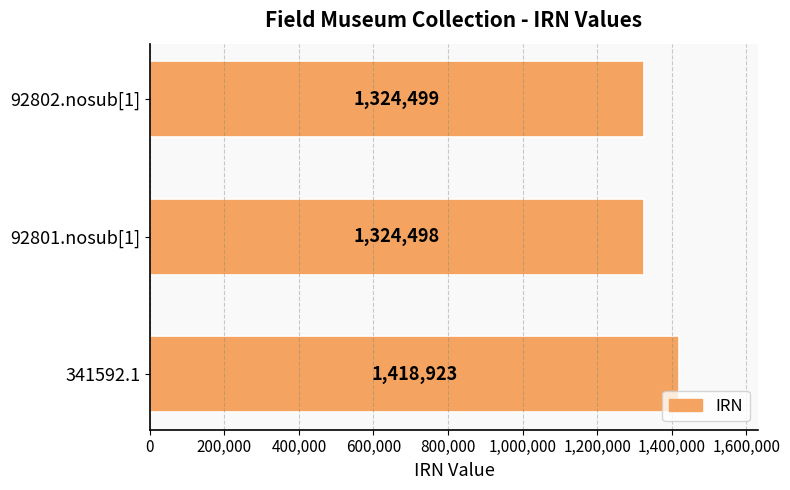

At which label is the value closest to 1371710?

92802.nosub[1]